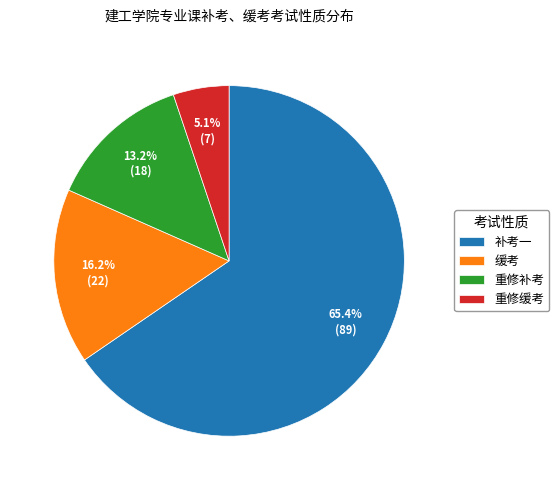

Do 补考一 and 重修缓考 together represent more than half of the pie?

Yes